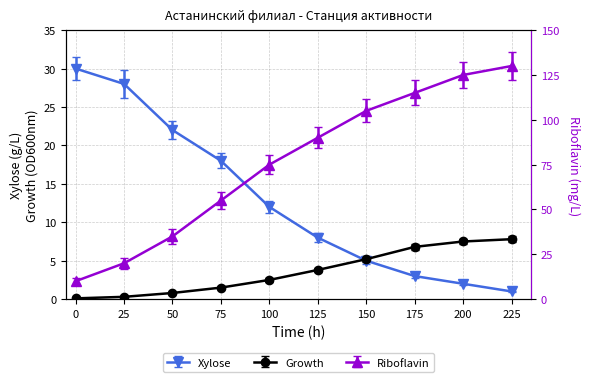

Is this an area chart (filled region under the line)?

No